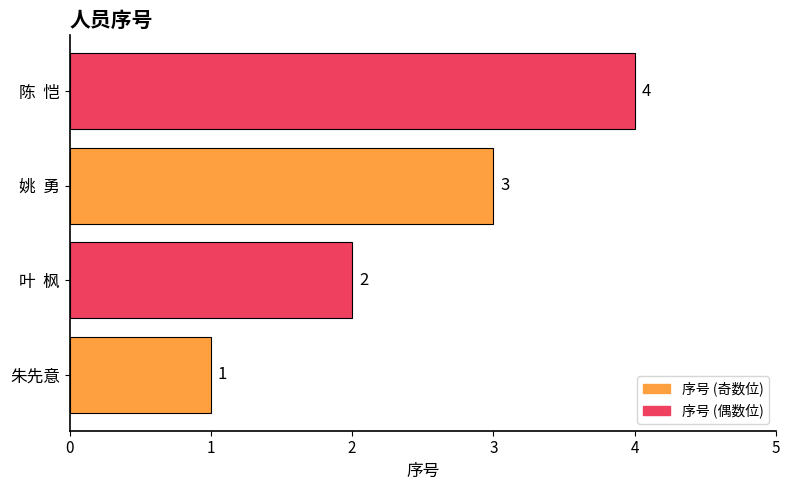

Count the values in the range 2 to 4.

3